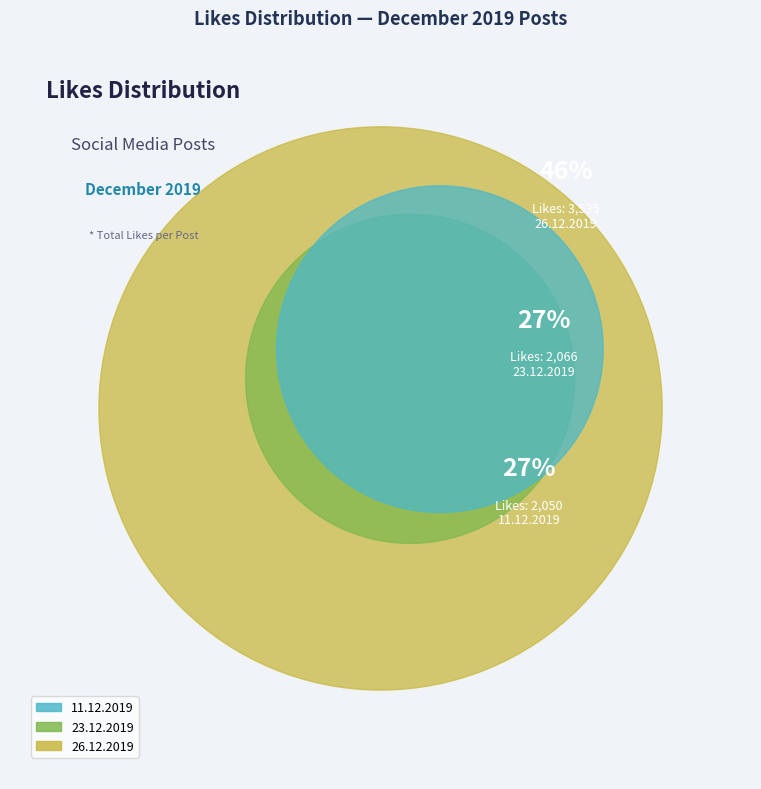

To the nearest percent, what is the combined percentage of 23.12.2019 and 26.12.2019?

73%